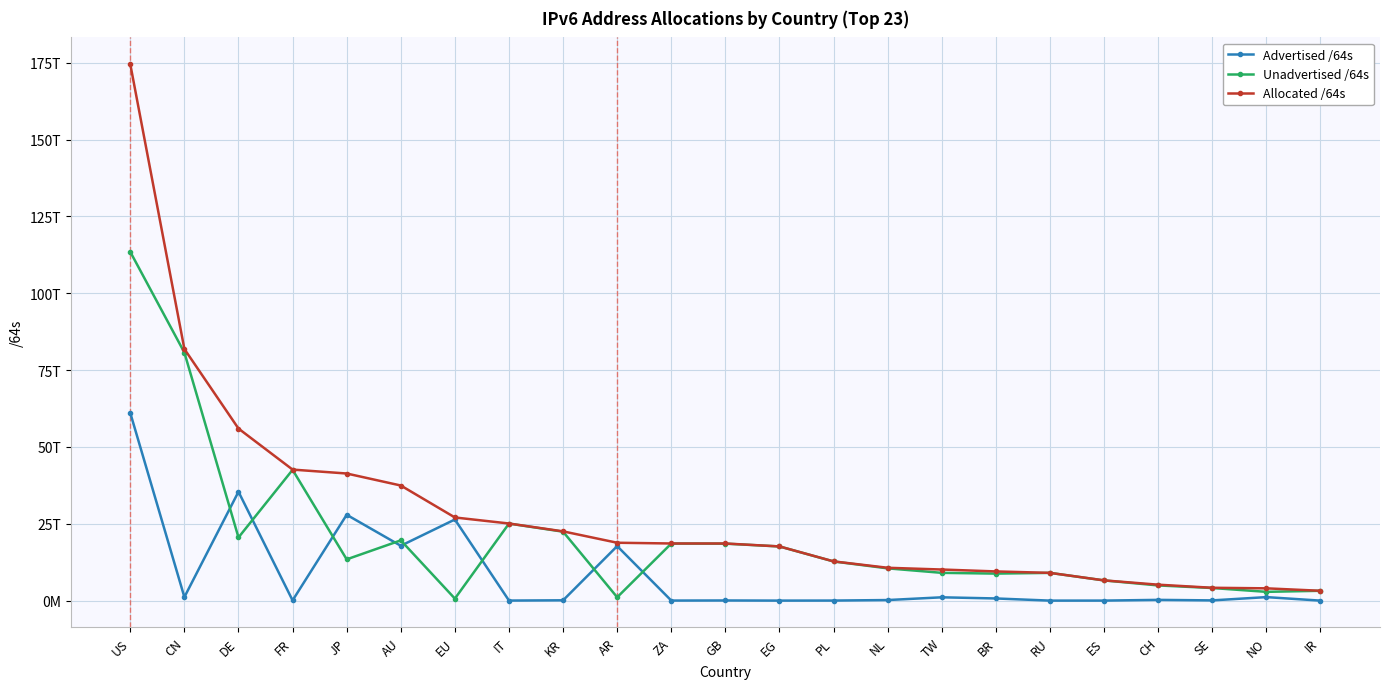

What position from the left is EU?

7